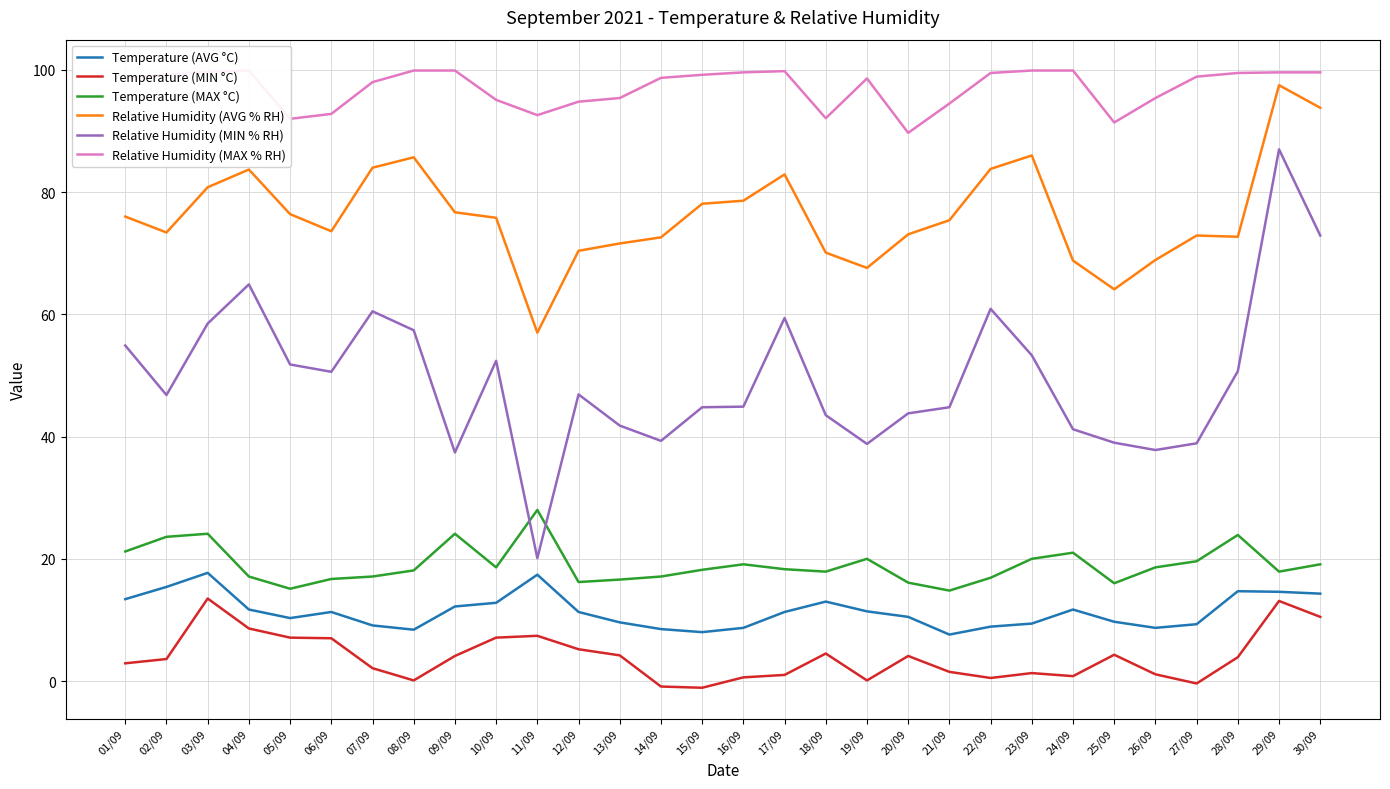

How many lines are shown in the chart?

6